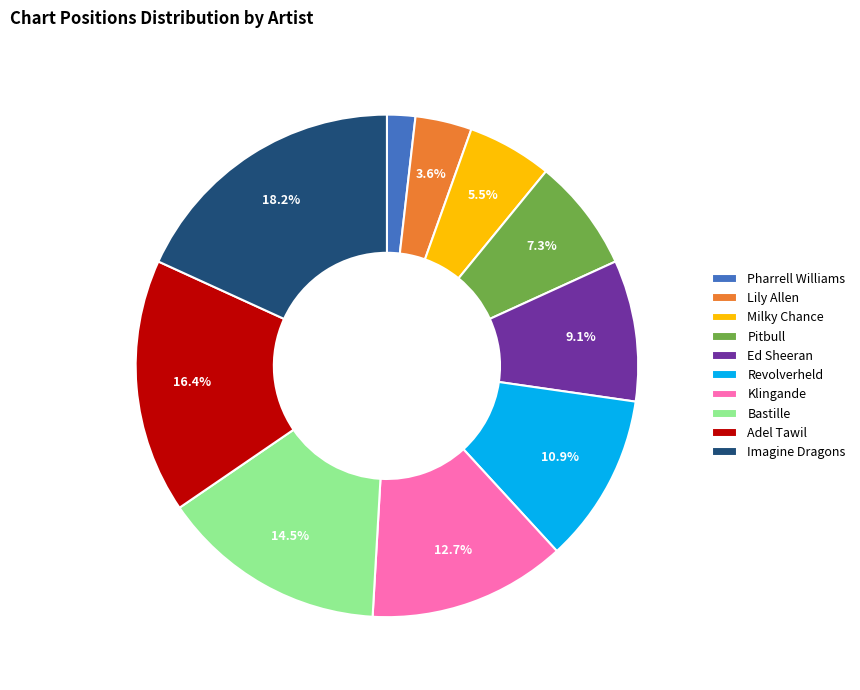

Approximately how many times larger is the value at Klingande compared to Adel Tawil?

0.8